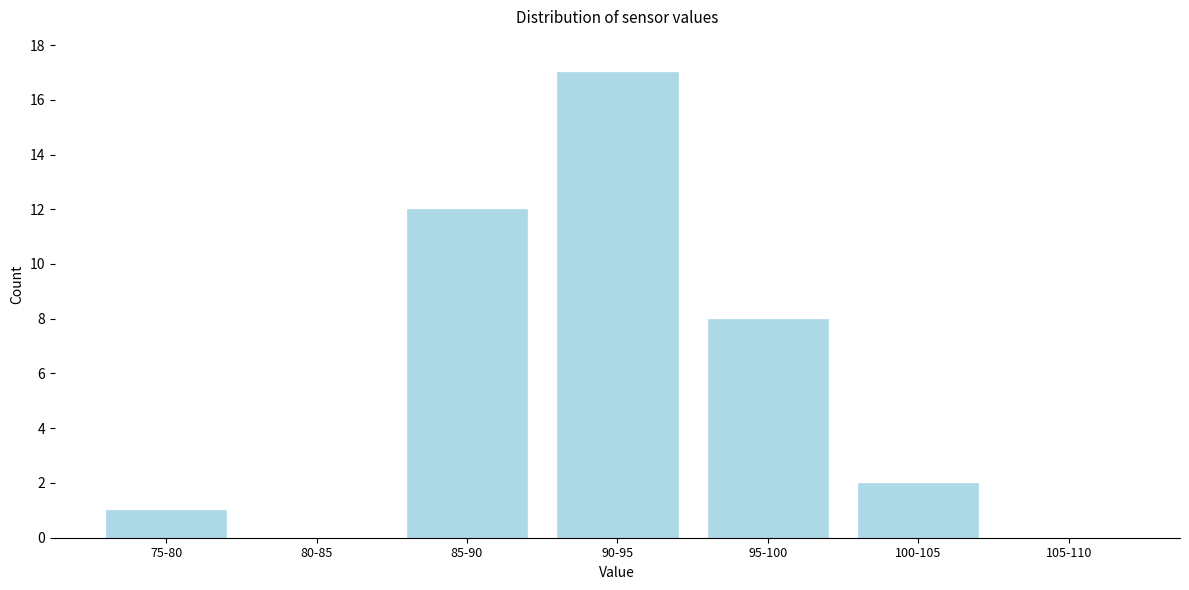

Reading right to left, what are all the values shown in this chart?

105-110=0	100-105=2	95-100=8	90-95=17	85-90=12	80-85=0	75-80=1